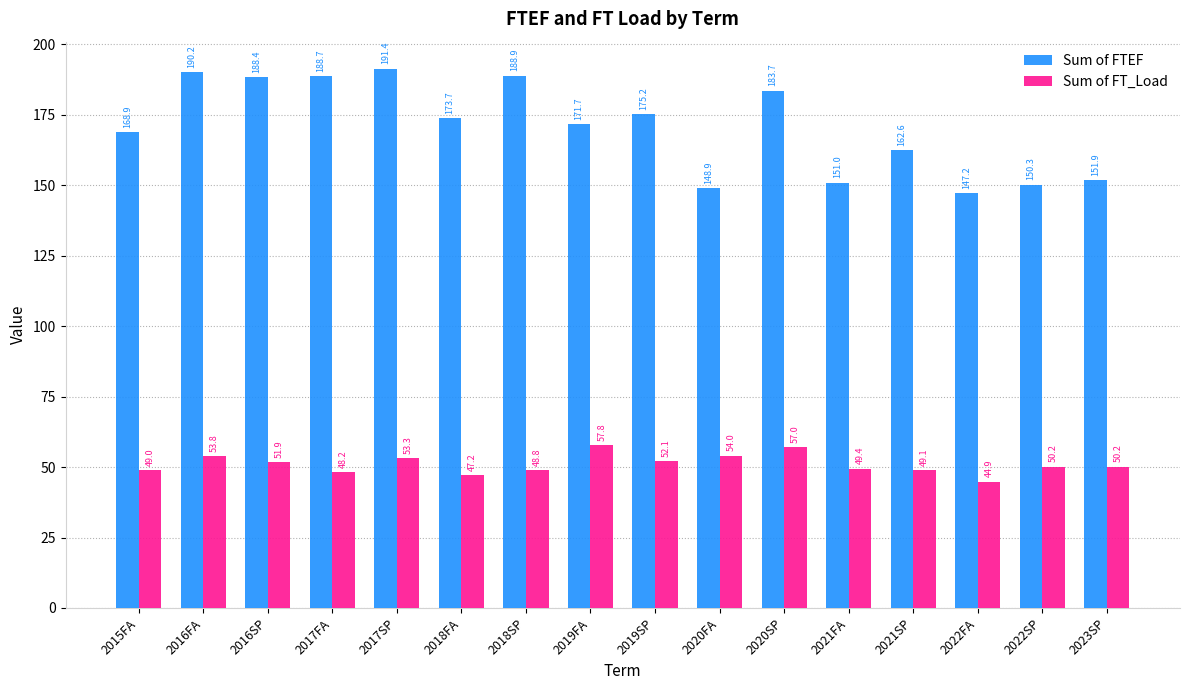

Where does the Sum of FTEF series first go above 173?

2016FA